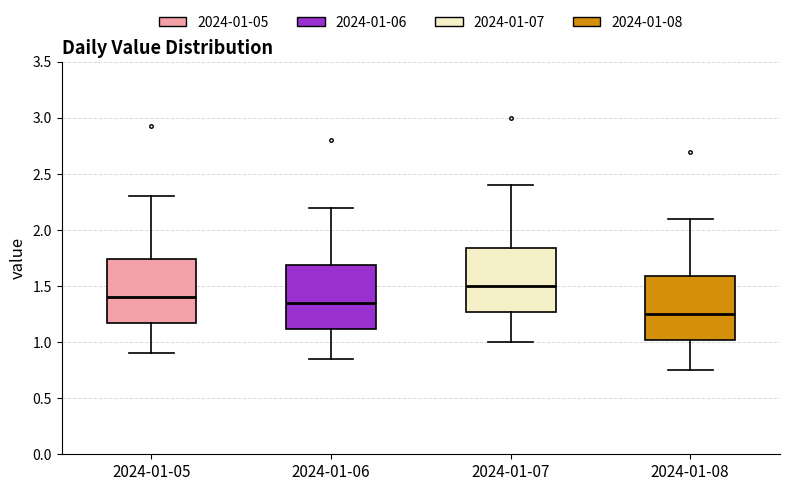

Which box has the lowest median line?

2024-01-08